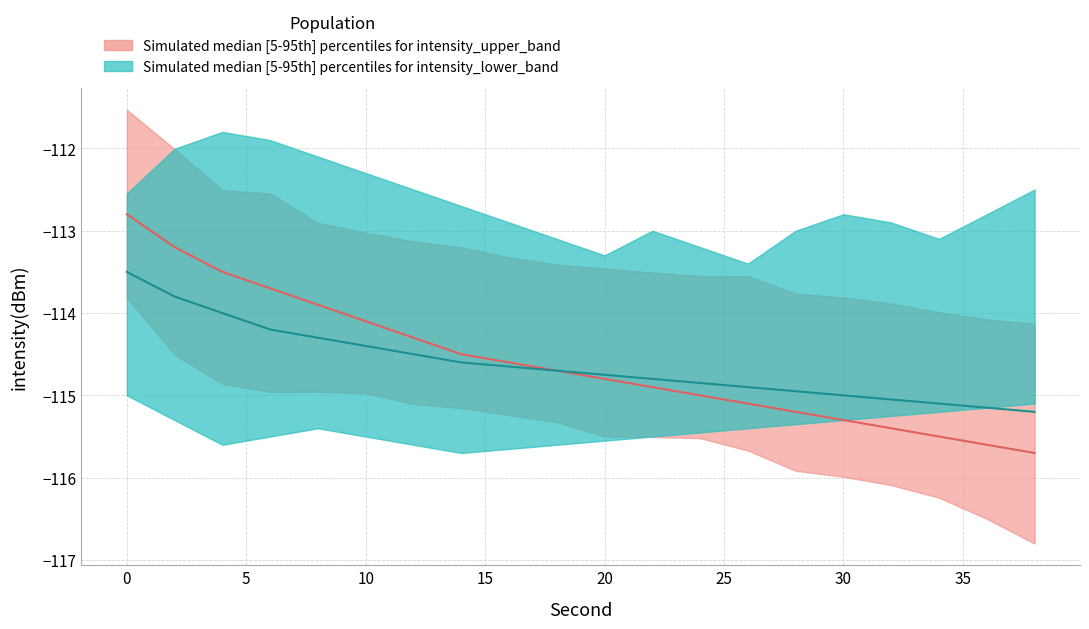

Which series changed the most between 14 and 20?

band2_upper